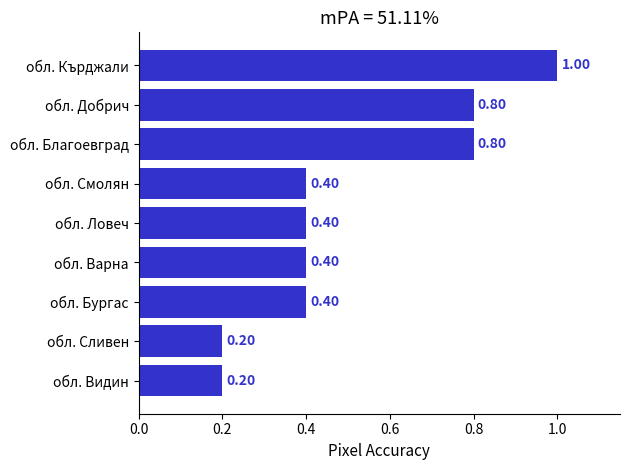

What is the average value?

0.5